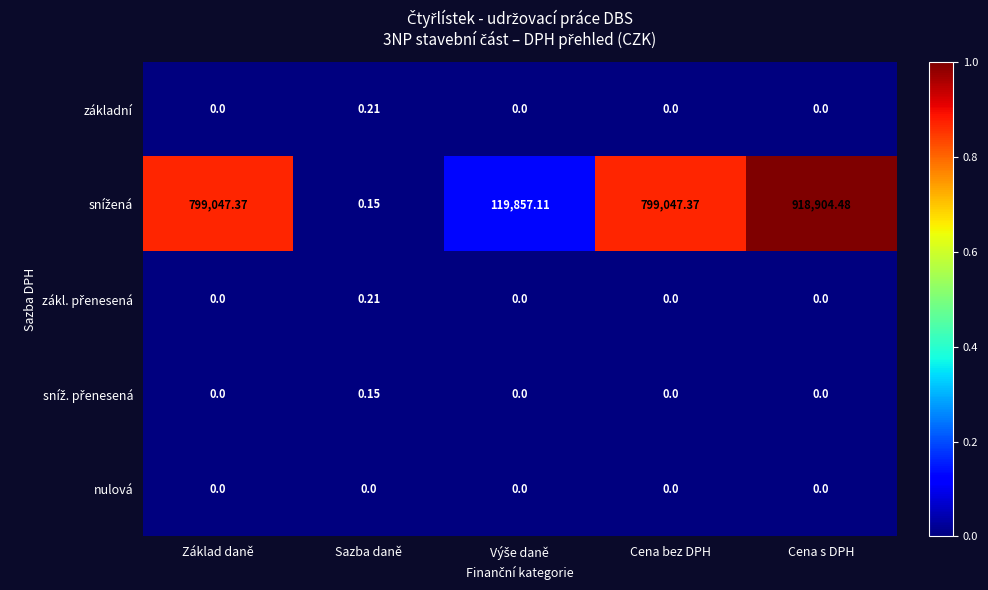

At which category is the sum across all series the highest?

Cena s DPH